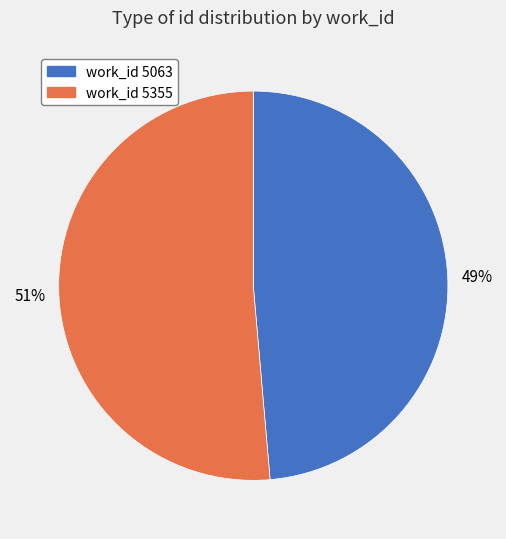

Does any single category account for the majority?

Yes